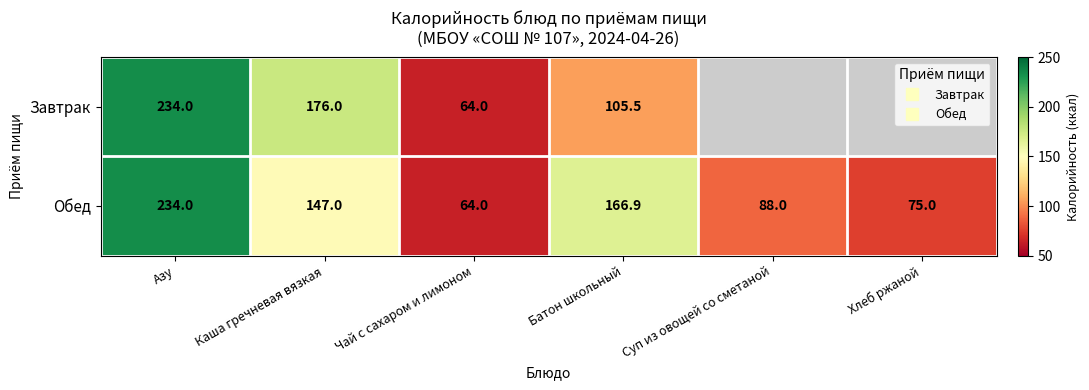

Which series changed the most between Каша гречневая вязкая and Суп из овощей со сметаной?

Обед